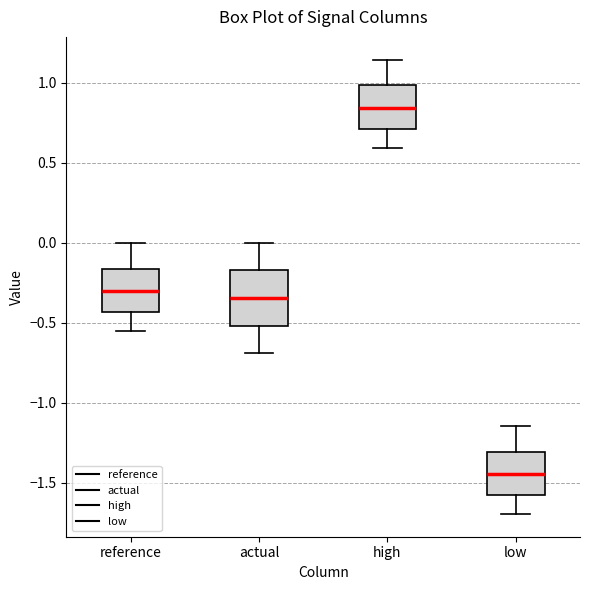

Reading left to right, read every box against the y-axis: the position of its median line, the range the box covers, and the ends of its whiskers. The values are not printed on the chart, so give them approximately, as read against the axis.

reference: median -0.30, box -0.45 to -0.15, whiskers -0.55 to 0.00
actual: median -0.35, box -0.50 to -0.15, whiskers -0.70 to 0.00
high: median 0.85, box 0.70 to 1.00, whiskers 0.60 to 1.15
low: median -1.45, box -1.55 to -1.30, whiskers -1.70 to -1.15